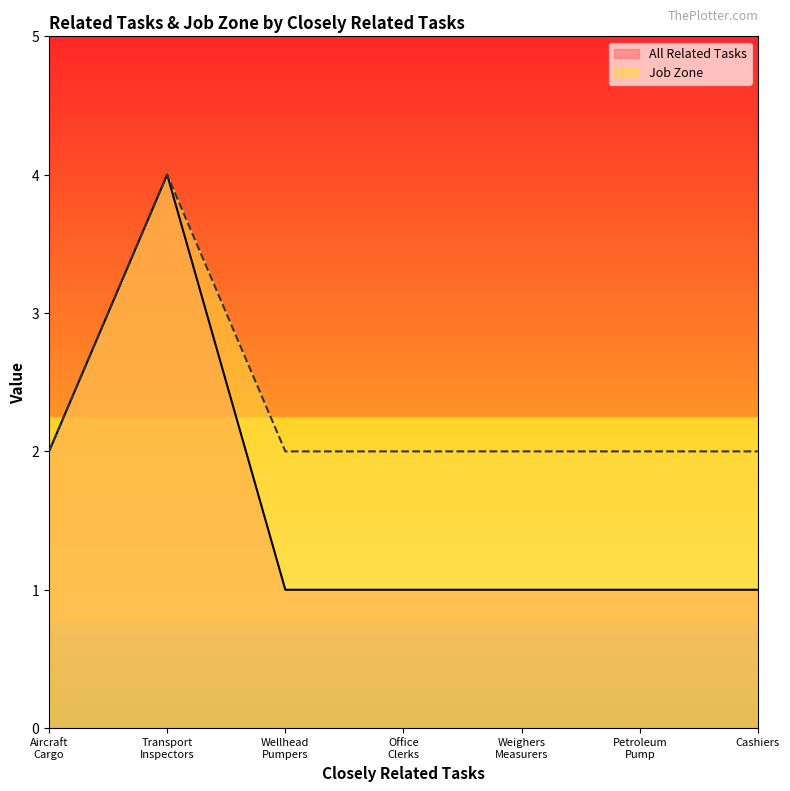

The Job Zone series shows 0 at Wellhead Pumpers. True or false?

False